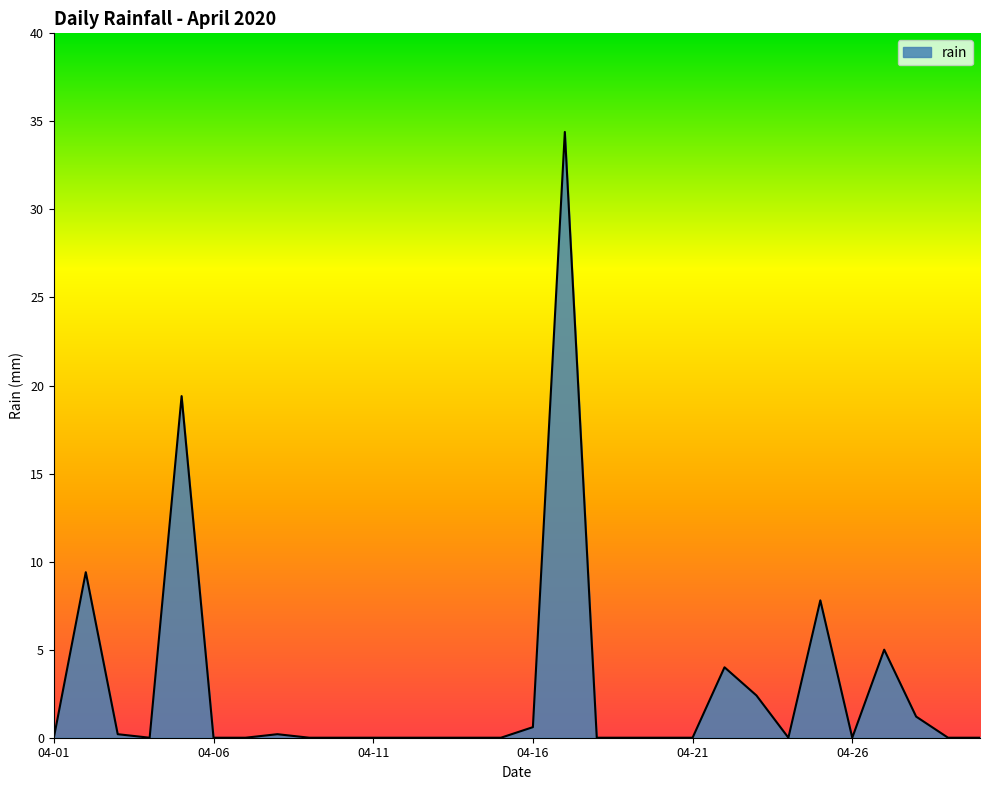

How many lines are shown in the chart?

1